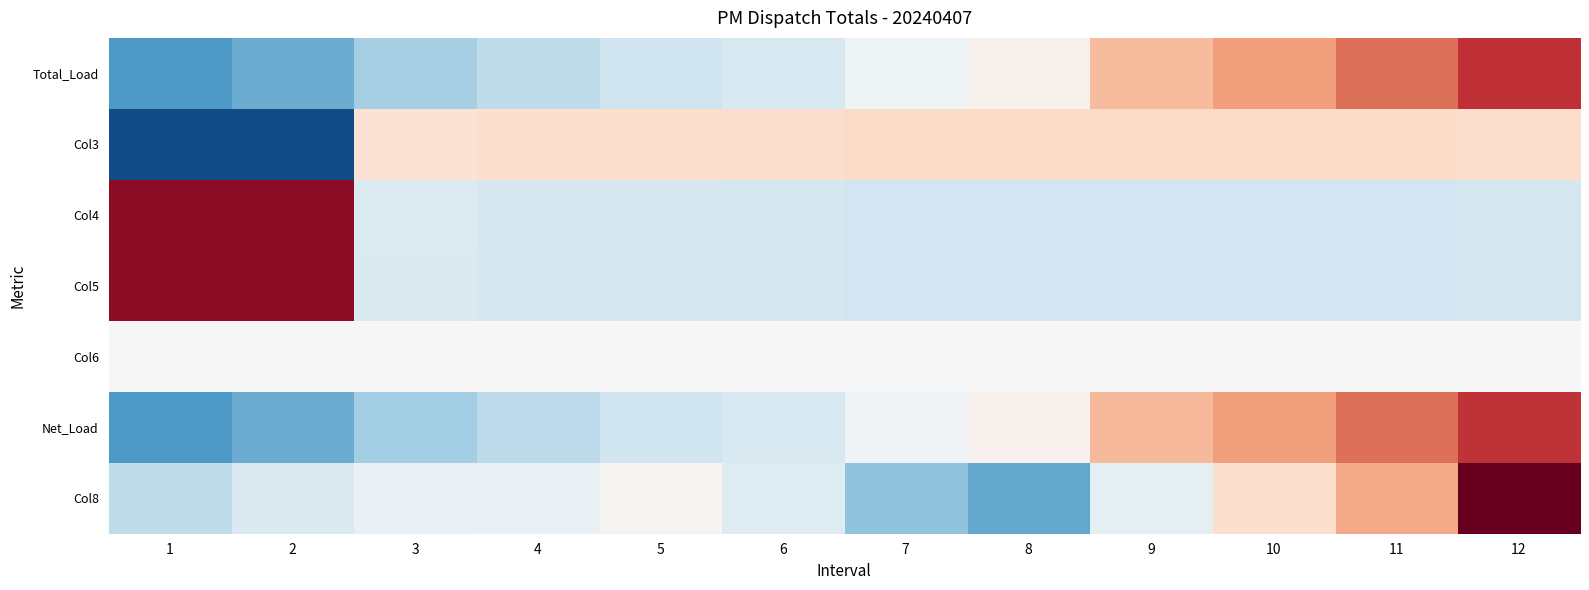

How many categories are shown in the chart?

12